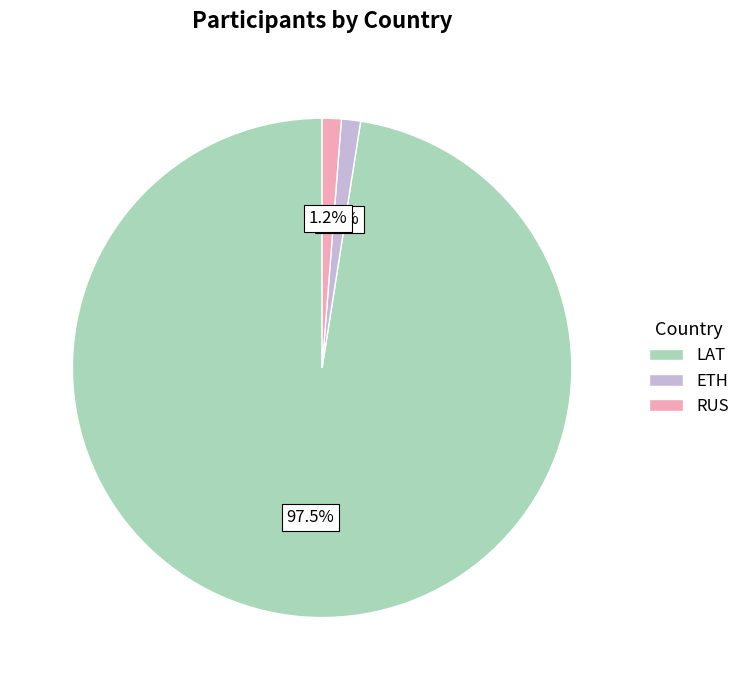

To the nearest percent, what is the combined percentage of LAT and RUS?

99%